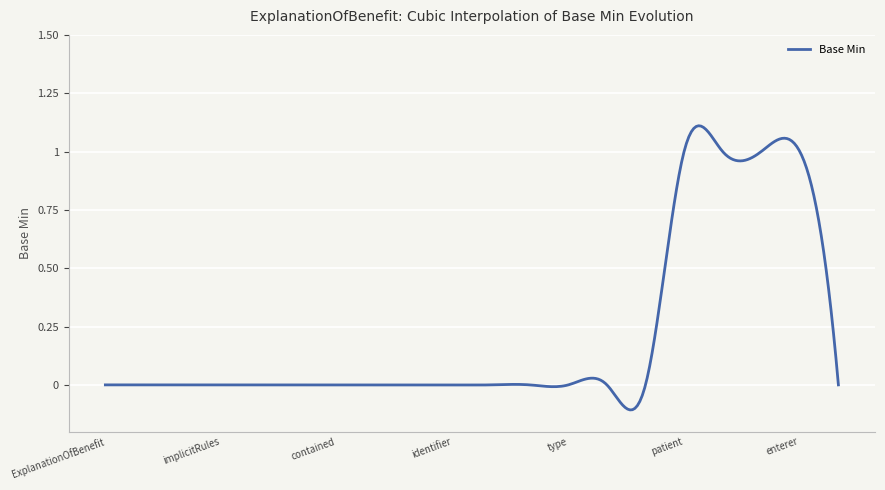

What is the difference between the maximum and minimum values?

1.2